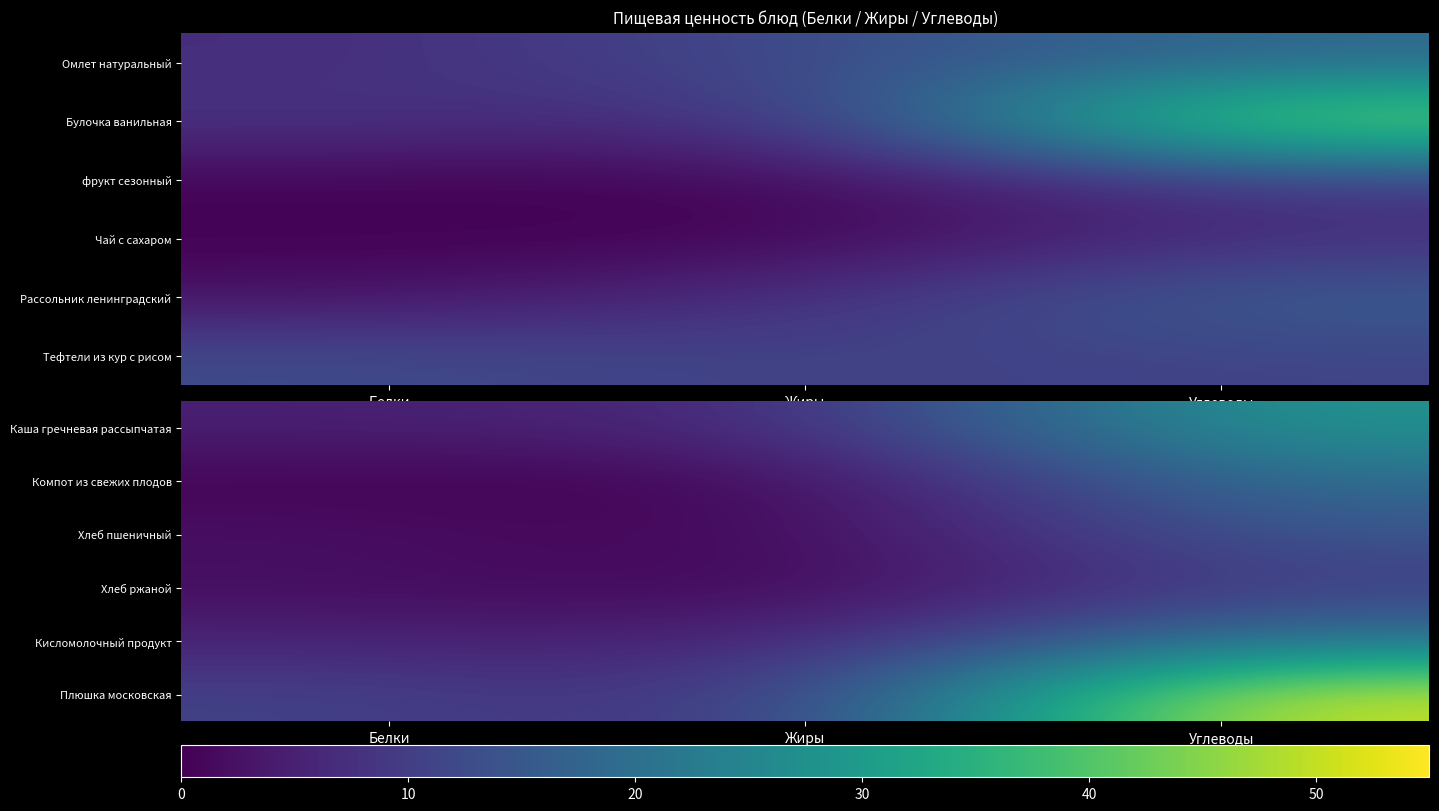

Between Жиры and Углеводы, which is larger?

Углеводы